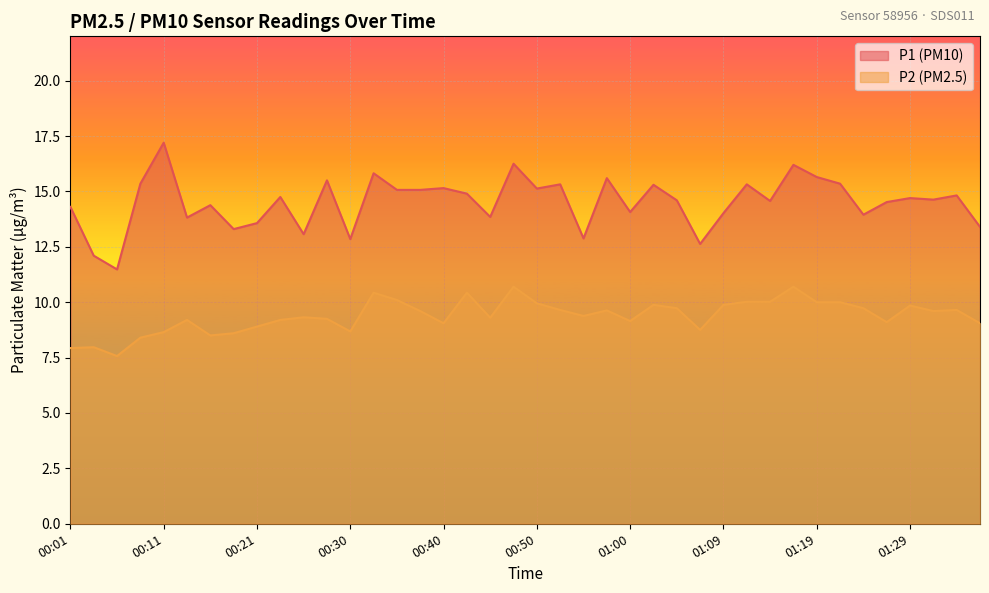

At which label does P1 first exceed 14?

00:01